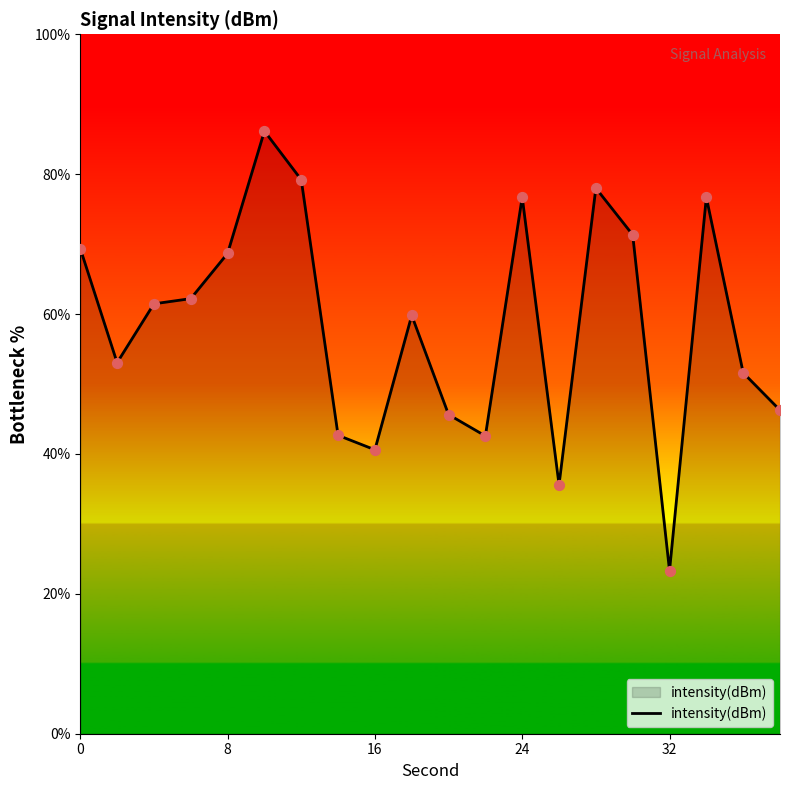

What is the maximum value shown in the chart?

86.2